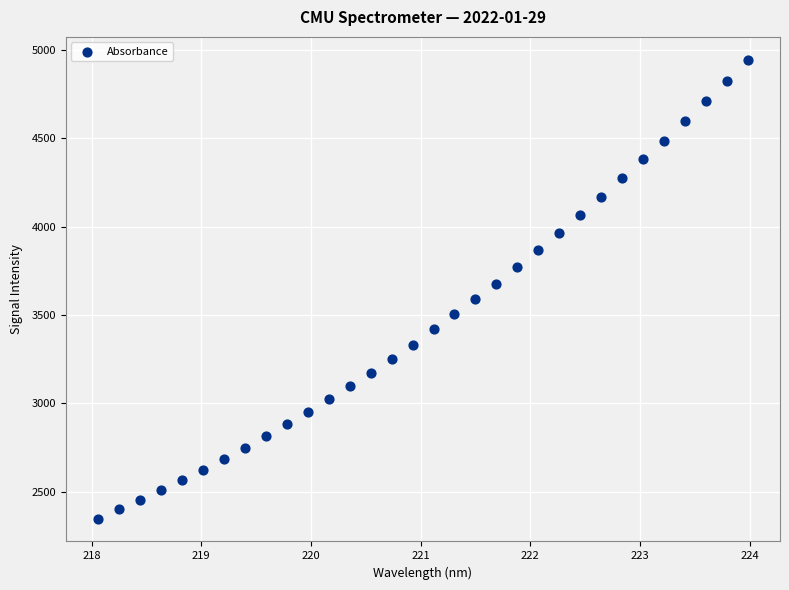

What is the range of Y values (max minus min)?

2596.9